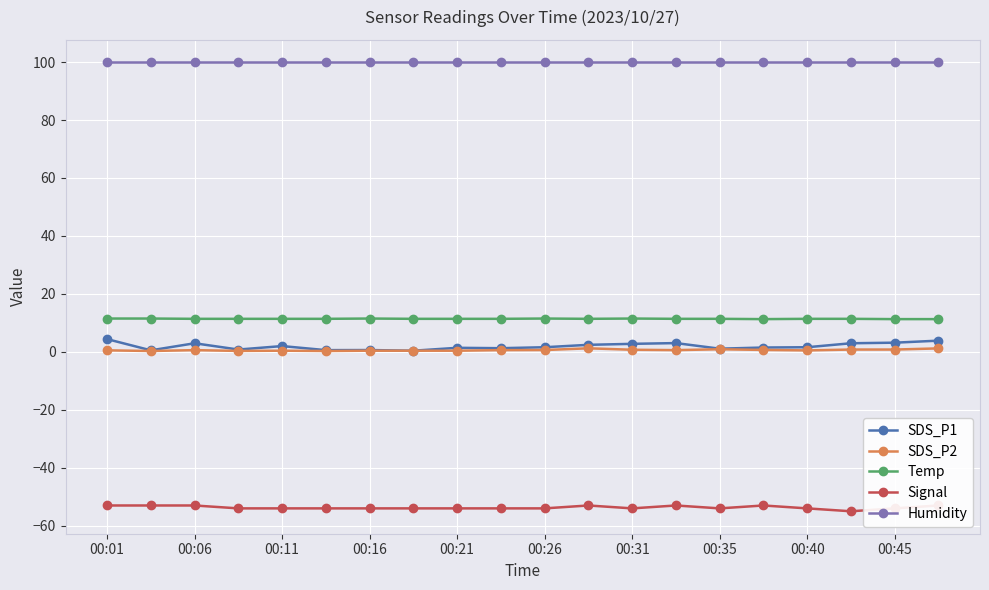

What is the maximum value for Signal?

-53.0